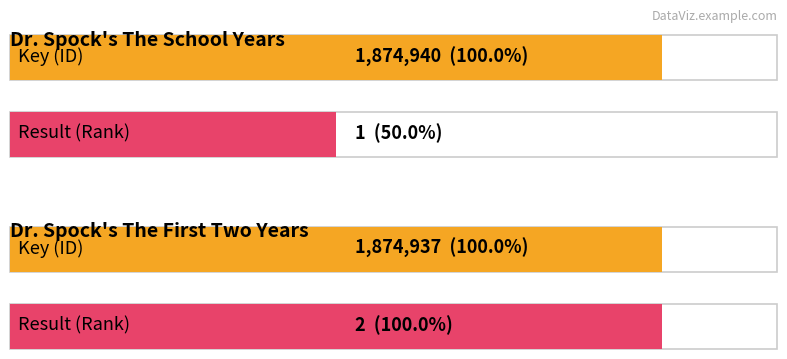

List the series in order of their peak value, lowest first.

Result, Key